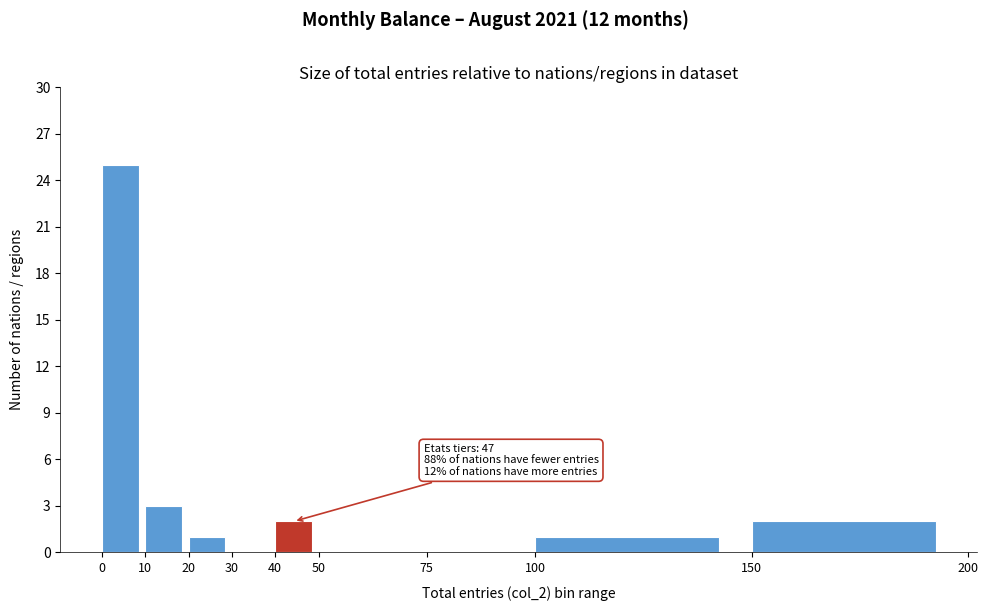

Over which range of the x-axis is the bar tallest?

0 to 10